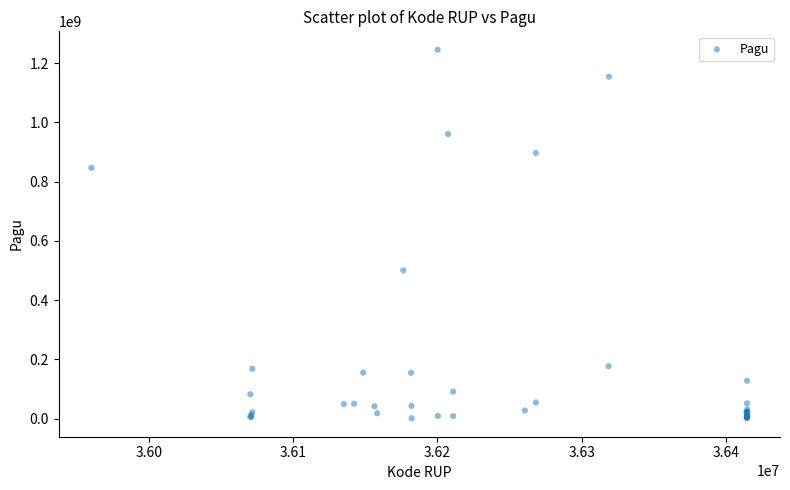

What Y value in the scatter plot is closest to 622840000?

499932000